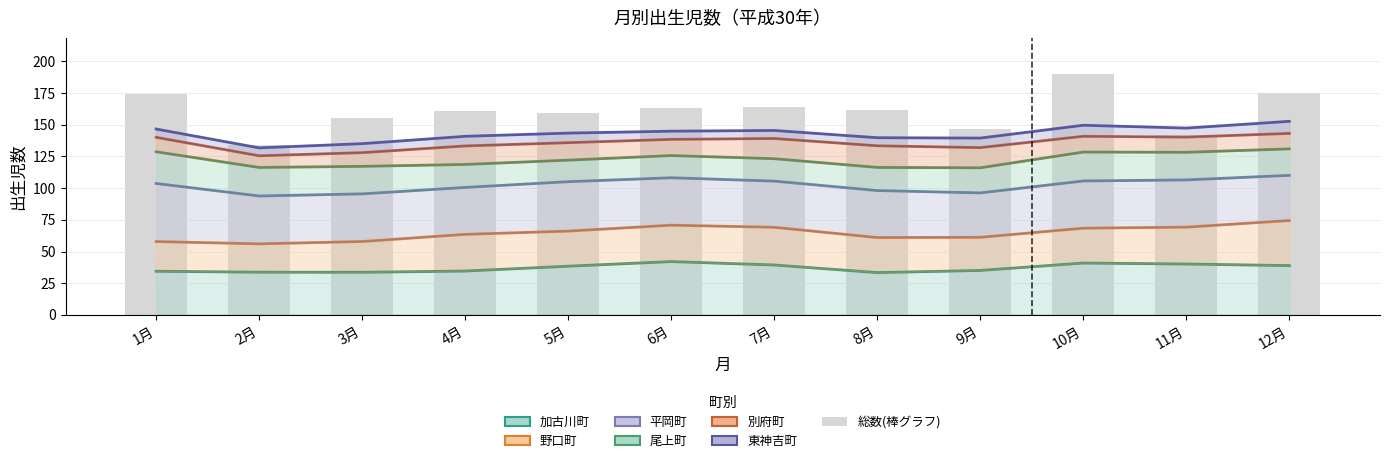

Reading left to right, what are all the values shown in this chart?

174	134	155	161	159	163	164	162	147	190	142	175